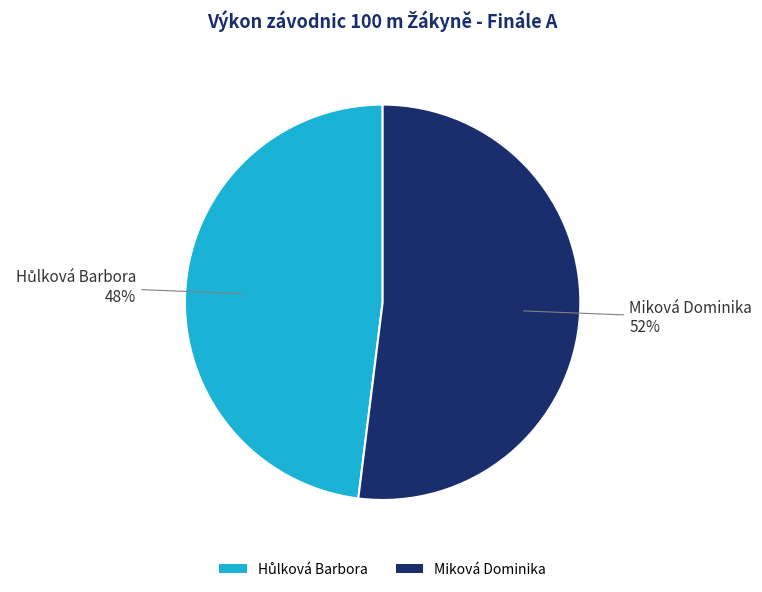

Which category has the biggest portion of the pie?

Miková Dominika